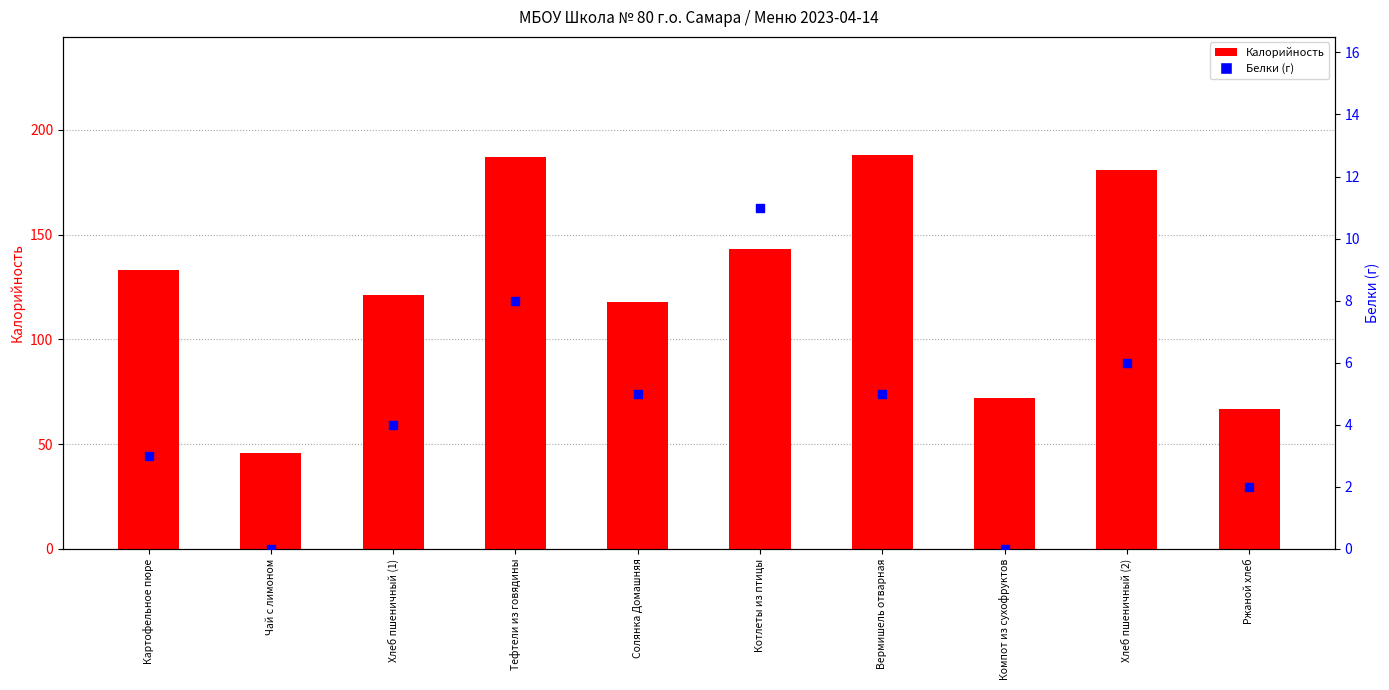

Is the value of Белки (г) at Хлеб пшеничный (1) greater than the value of Калорийность at Картофельное пюре?

No